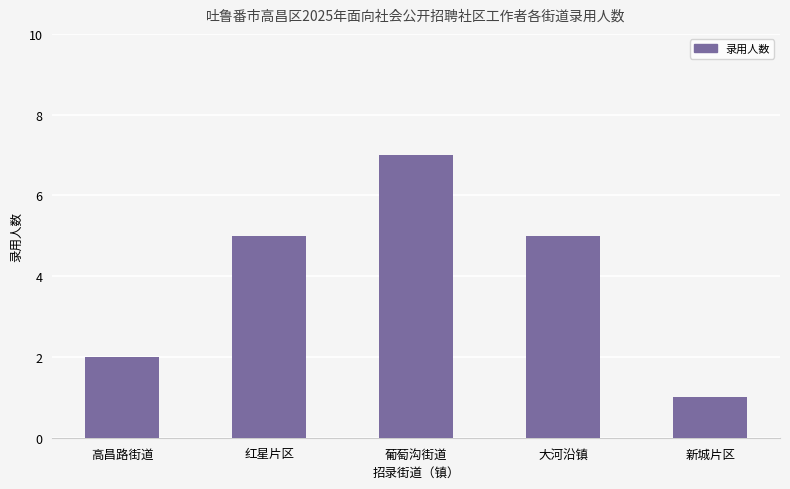

True or false: the data shows 11 at 葡萄沟街道.

False